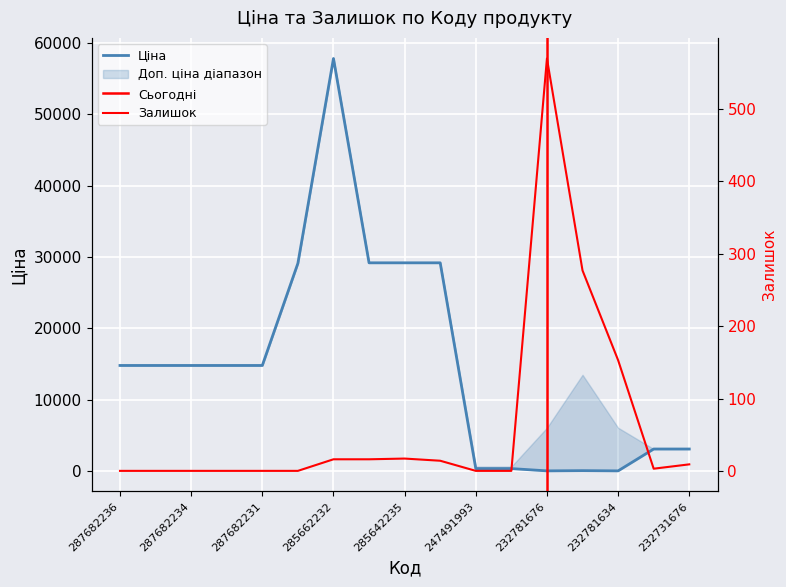

List the series in order of their overall mean, lowest first.

Залишок, Ціна